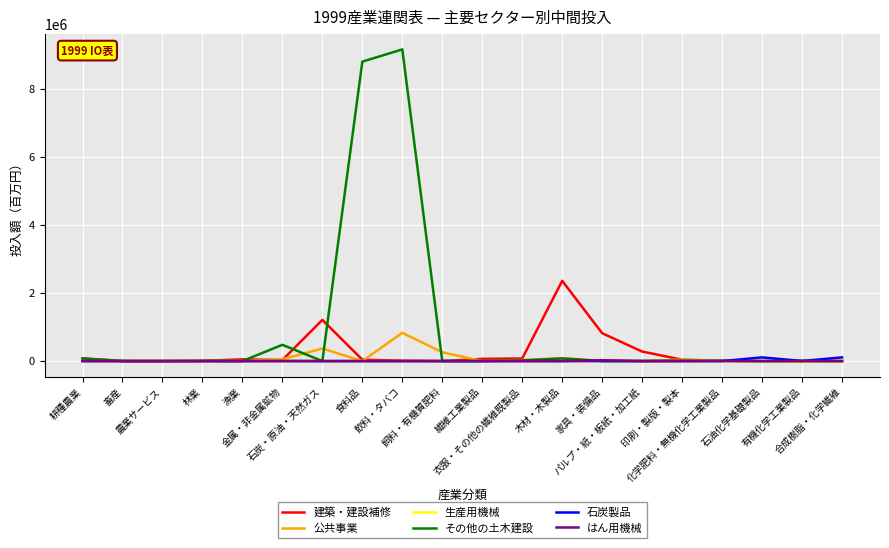

What is the greatest value displayed?

9164085